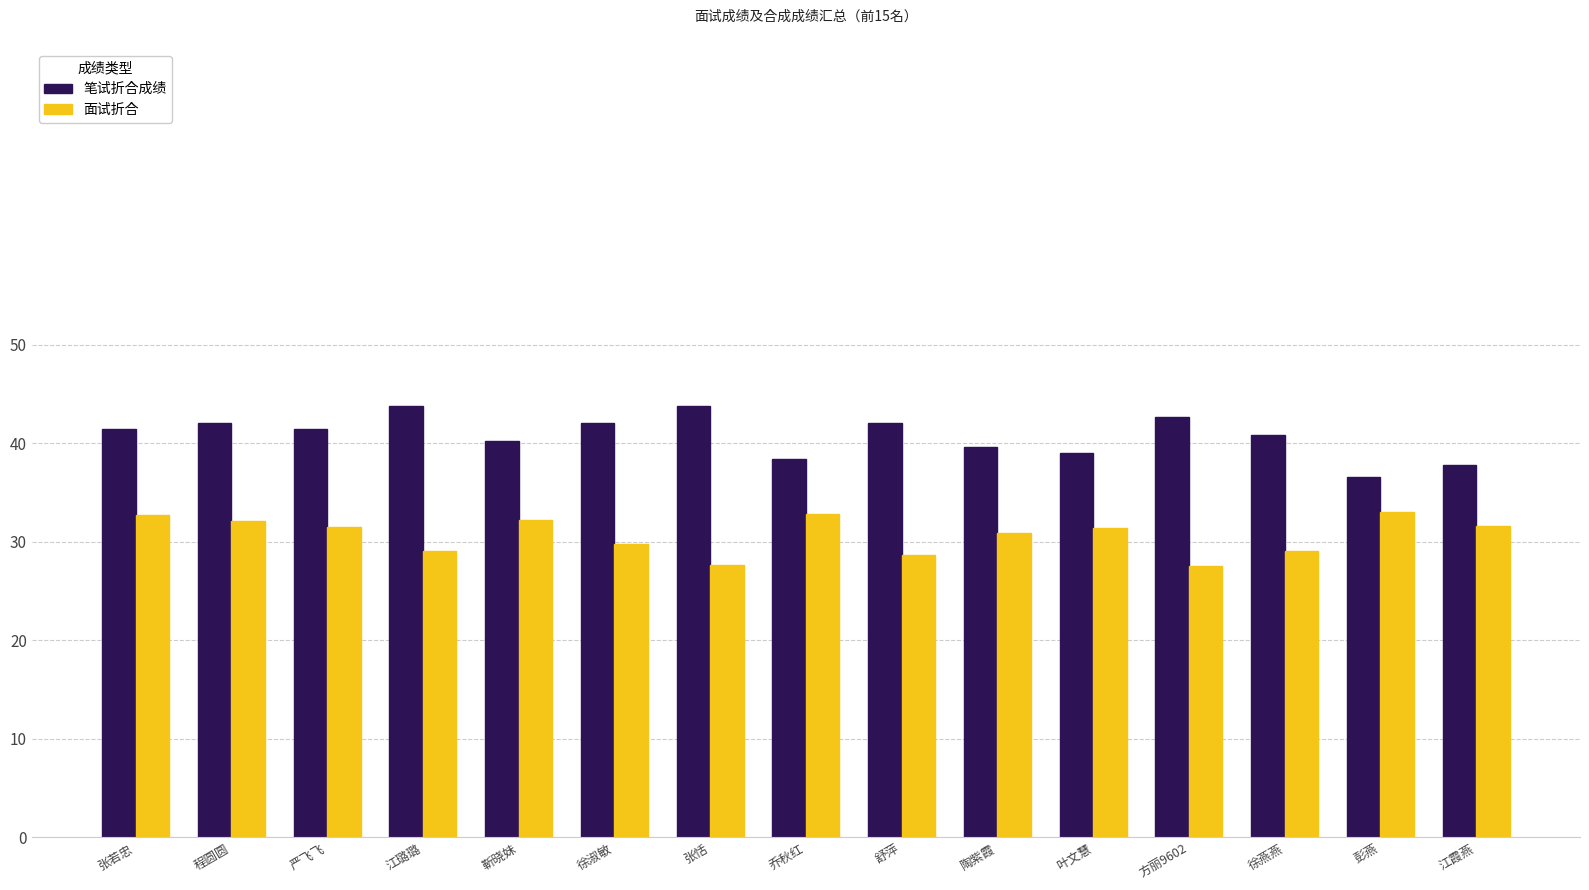

How many bars are there in total?

30